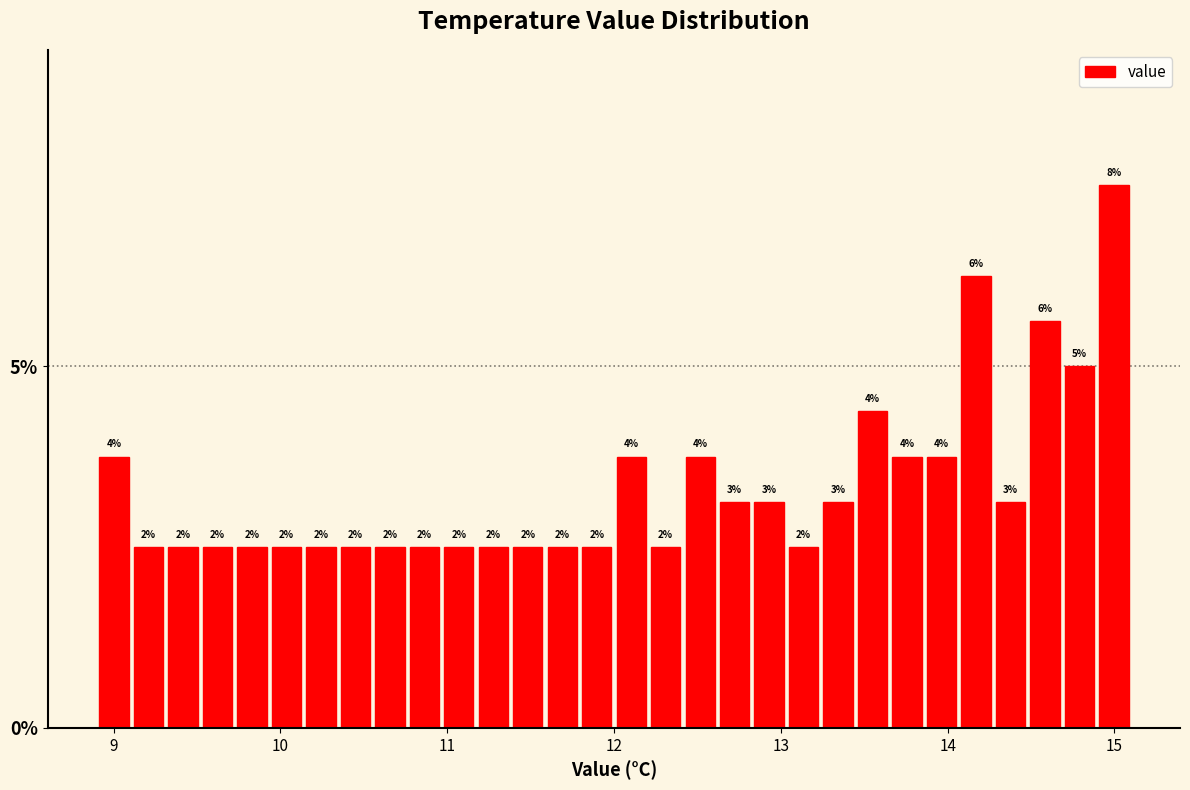

Around what value on the x-axis is the tallest bar? Give the approximate position of its centre, as read against the axis.

15.0